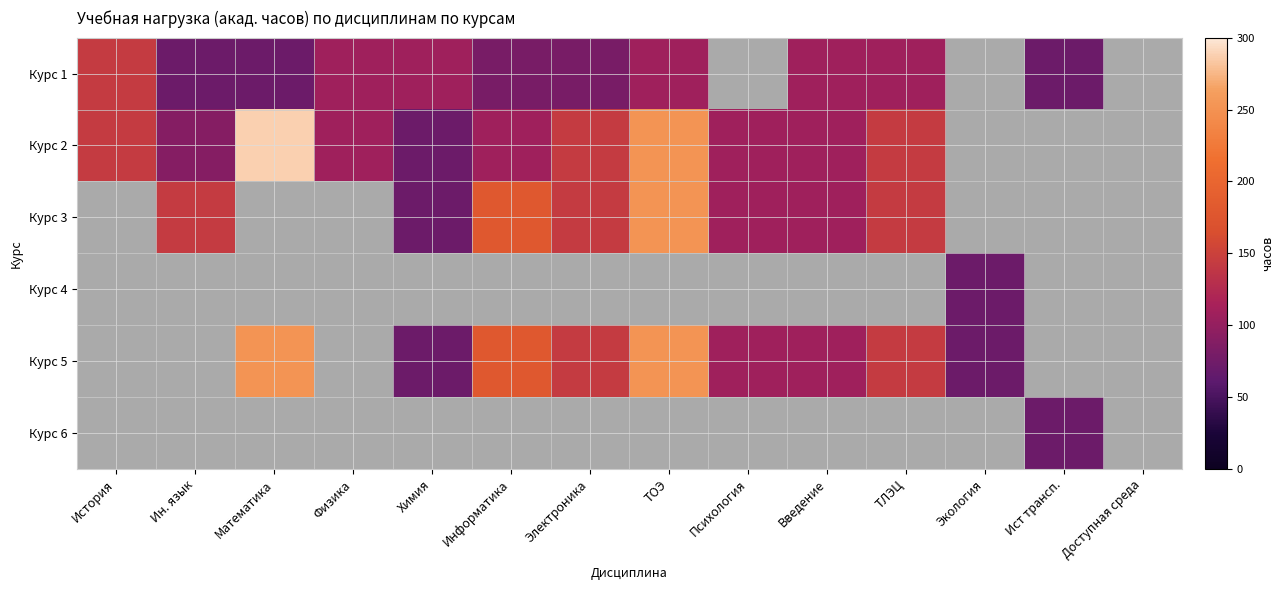

How many series are shown in this chart?

6